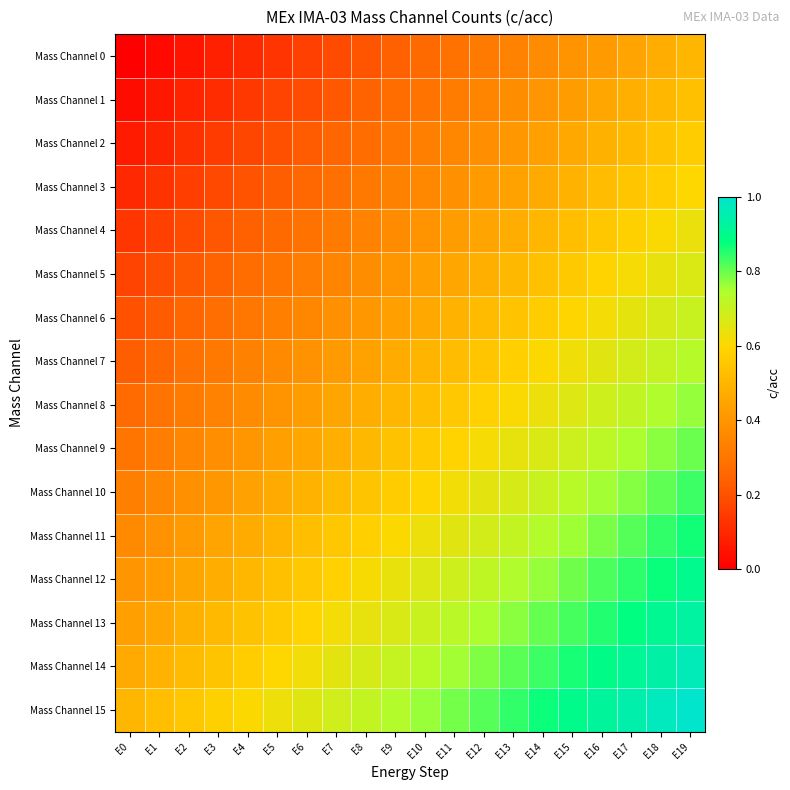

Reading left to right, what are all the values shown in this chart?

Mass Channel 0: E0=0.0	E1=0.0	E2=0.1	E3=0.1	E4=0.1	E5=0.1	E6=0.2	E7=0.2	E8=0.2	E9=0.2	E10=0.3	E11=0.3	E12=0.3	E13=0.3	E14=0.4	E15=0.4	E16=0.4	E17=0.4	E18=0.5	E19=0.5
Mass Channel 1: E0=0.0	E1=0.1	E2=0.1	E3=0.1	E4=0.1	E5=0.2	E6=0.2	E7=0.2	E8=0.2	E9=0.3	E10=0.3	E11=0.3	E12=0.3	E13=0.4	E14=0.4	E15=0.4	E16=0.5	E17=0.5	E18=0.5	E19=0.5
Mass Channel 2: E0=0.1	E1=0.1	E2=0.1	E3=0.1	E4=0.2	E5=0.2	E6=0.2	E7=0.3	E8=0.3	E9=0.3	E10=0.3	E11=0.4	E12=0.4	E13=0.4	E14=0.4	E15=0.5	E16=0.5	E17=0.5	E18=0.5	E19=0.6
Mass Channel 3: E0=0.1	E1=0.1	E2=0.2	E3=0.2	E4=0.2	E5=0.2	E6=0.3	E7=0.3	E8=0.3	E9=0.3	E10=0.4	E11=0.4	E12=0.4	E13=0.4	E14=0.5	E15=0.5	E16=0.5	E17=0.5	E18=0.6	E19=0.6
Mass Channel 4: E0=0.1	E1=0.2	E2=0.2	E3=0.2	E4=0.2	E5=0.3	E6=0.3	E7=0.3	E8=0.3	E9=0.4	E10=0.4	E11=0.4	E12=0.4	E13=0.5	E14=0.5	E15=0.5	E16=0.6	E17=0.6	E18=0.6	E19=0.6
Mass Channel 5: E0=0.2	E1=0.2	E2=0.2	E3=0.2	E4=0.3	E5=0.3	E6=0.3	E7=0.4	E8=0.4	E9=0.4	E10=0.4	E11=0.5	E12=0.5	E13=0.5	E14=0.5	E15=0.6	E16=0.6	E17=0.6	E18=0.6	E19=0.7
Mass Channel 6: E0=0.2	E1=0.2	E2=0.3	E3=0.3	E4=0.3	E5=0.3	E6=0.4	E7=0.4	E8=0.4	E9=0.4	E10=0.5	E11=0.5	E12=0.5	E13=0.5	E14=0.6	E15=0.6	E16=0.6	E17=0.6	E18=0.7	E19=0.7
Mass Channel 7: E0=0.2	E1=0.3	E2=0.3	E3=0.3	E4=0.3	E5=0.4	E6=0.4	E7=0.4	E8=0.4	E9=0.5	E10=0.5	E11=0.5	E12=0.5	E13=0.6	E14=0.6	E15=0.6	E16=0.7	E17=0.7	E18=0.7	E19=0.7
Mass Channel 8: E0=0.3	E1=0.3	E2=0.3	E3=0.3	E4=0.4	E5=0.4	E6=0.4	E7=0.5	E8=0.5	E9=0.5	E10=0.5	E11=0.6	E12=0.6	E13=0.6	E14=0.6	E15=0.7	E16=0.7	E17=0.7	E18=0.7	E19=0.8
Mass Channel 9: E0=0.3	E1=0.3	E2=0.4	E3=0.4	E4=0.4	E5=0.4	E6=0.5	E7=0.5	E8=0.5	E9=0.5	E10=0.6	E11=0.6	E12=0.6	E13=0.6	E14=0.7	E15=0.7	E16=0.7	E17=0.7	E18=0.8	E19=0.8
Mass Channel 10: E0=0.3	E1=0.4	E2=0.4	E3=0.4	E4=0.4	E5=0.5	E6=0.5	E7=0.5	E8=0.5	E9=0.6	E10=0.6	E11=0.6	E12=0.6	E13=0.7	E14=0.7	E15=0.7	E16=0.8	E17=0.8	E18=0.8	E19=0.8
Mass Channel 11: E0=0.4	E1=0.4	E2=0.4	E3=0.4	E4=0.5	E5=0.5	E6=0.5	E7=0.6	E8=0.6	E9=0.6	E10=0.6	E11=0.7	E12=0.7	E13=0.7	E14=0.7	E15=0.8	E16=0.8	E17=0.8	E18=0.8	E19=0.9
Mass Channel 12: E0=0.4	E1=0.4	E2=0.5	E3=0.5	E4=0.5	E5=0.5	E6=0.6	E7=0.6	E8=0.6	E9=0.6	E10=0.7	E11=0.7	E12=0.7	E13=0.7	E14=0.8	E15=0.8	E16=0.8	E17=0.8	E18=0.9	E19=0.9
Mass Channel 13: E0=0.4	E1=0.5	E2=0.5	E3=0.5	E4=0.5	E5=0.6	E6=0.6	E7=0.6	E8=0.6	E9=0.7	E10=0.7	E11=0.7	E12=0.7	E13=0.8	E14=0.8	E15=0.8	E16=0.9	E17=0.9	E18=0.9	E19=0.9
Mass Channel 14: E0=0.5	E1=0.5	E2=0.5	E3=0.5	E4=0.6	E5=0.6	E6=0.6	E7=0.7	E8=0.7	E9=0.7	E10=0.7	E11=0.8	E12=0.8	E13=0.8	E14=0.8	E15=0.9	E16=0.9	E17=0.9	E18=0.9	E19=1.0
Mass Channel 15: E0=0.5	E1=0.5	E2=0.6	E3=0.6	E4=0.6	E5=0.6	E6=0.7	E7=0.7	E8=0.7	E9=0.7	E10=0.8	E11=0.8	E12=0.8	E13=0.8	E14=0.9	E15=0.9	E16=0.9	E17=0.9	E18=1.0	E19=1.0